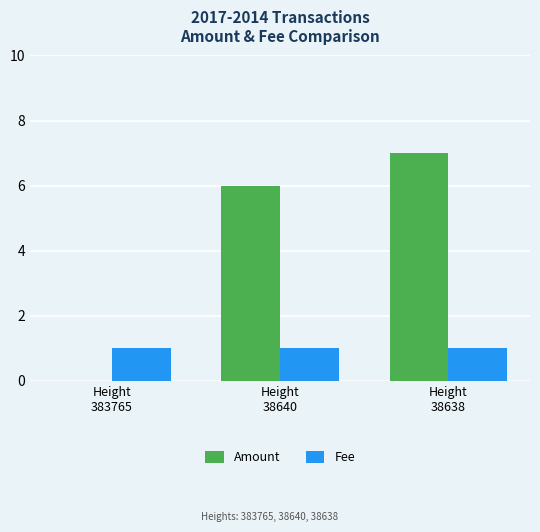

What is the sum of all Fee values?

3